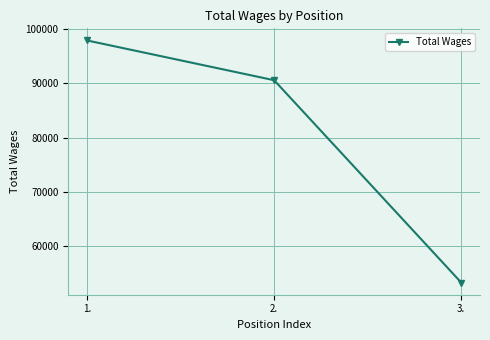

Which category has the lowest value across all series?

3.